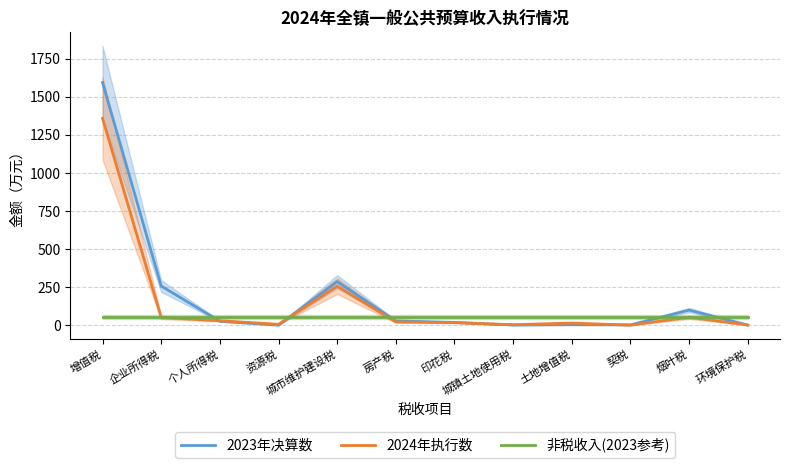

Which series has the largest total across all categories?

2023年决算数